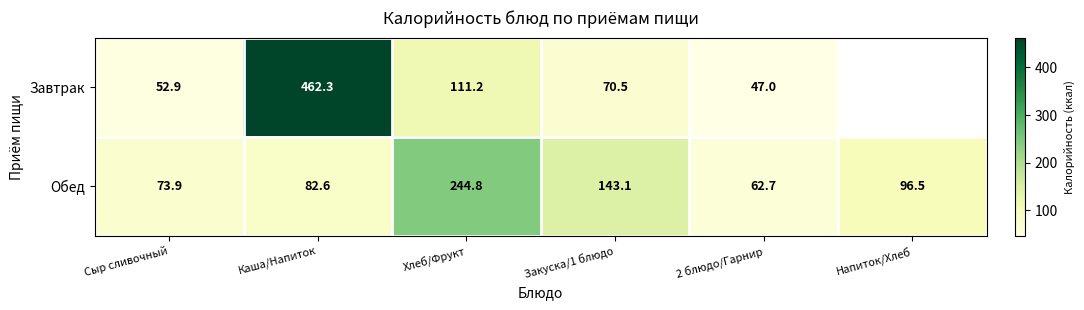

At how many categories does at least one series exceed 132?

3